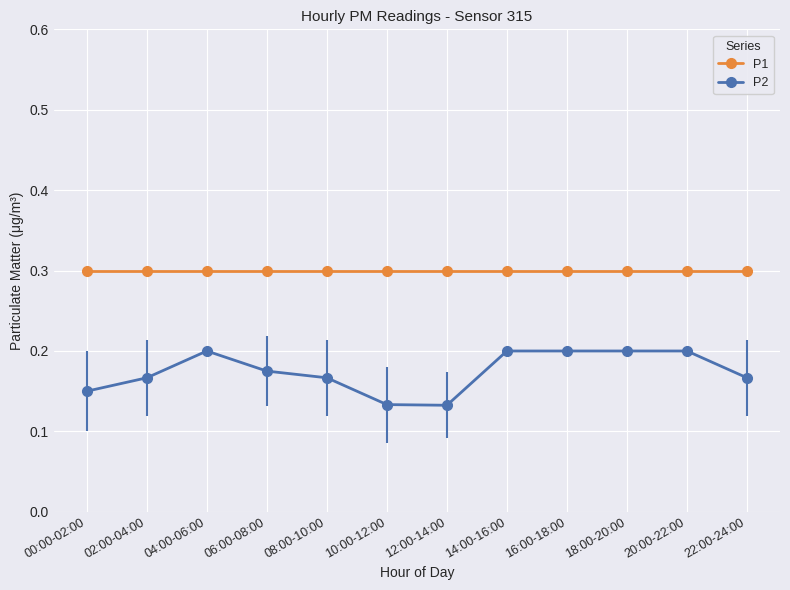

What is the minimum value for P1?

0.3